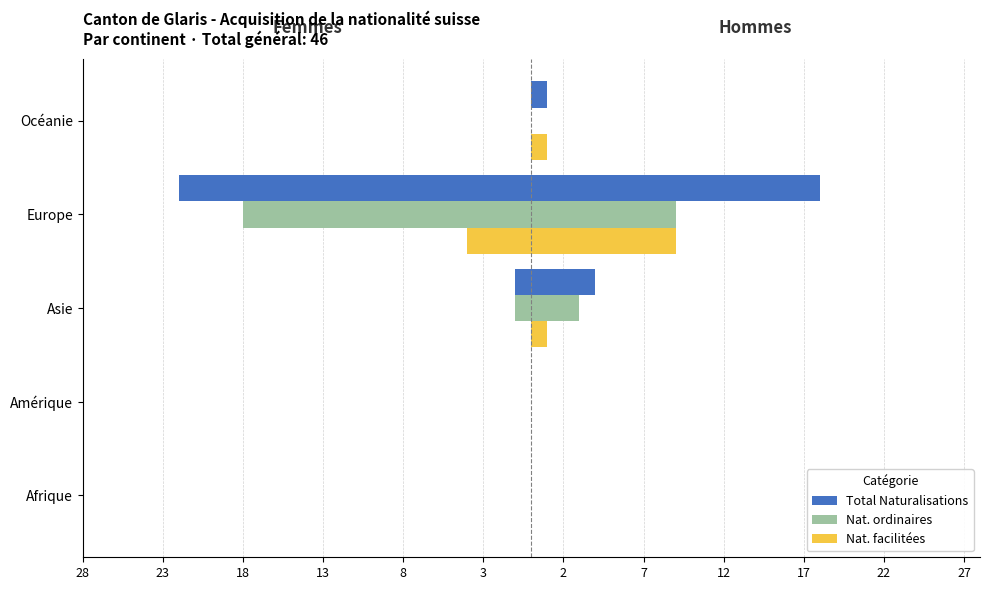

How many Nat. facilitées values are between 0 and 1?

4